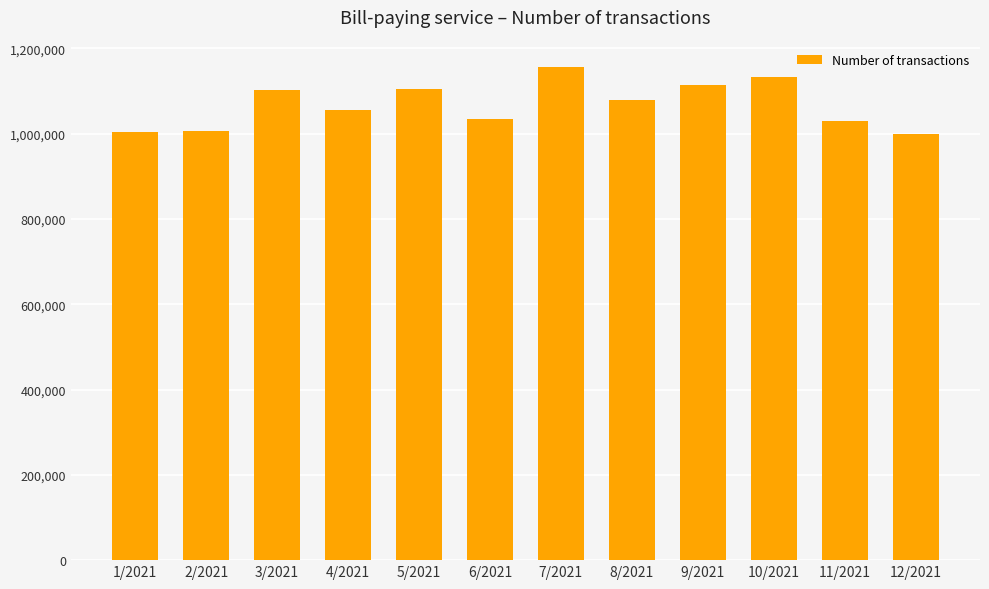

The value at 9/2021 is 1113305. True or false?

True